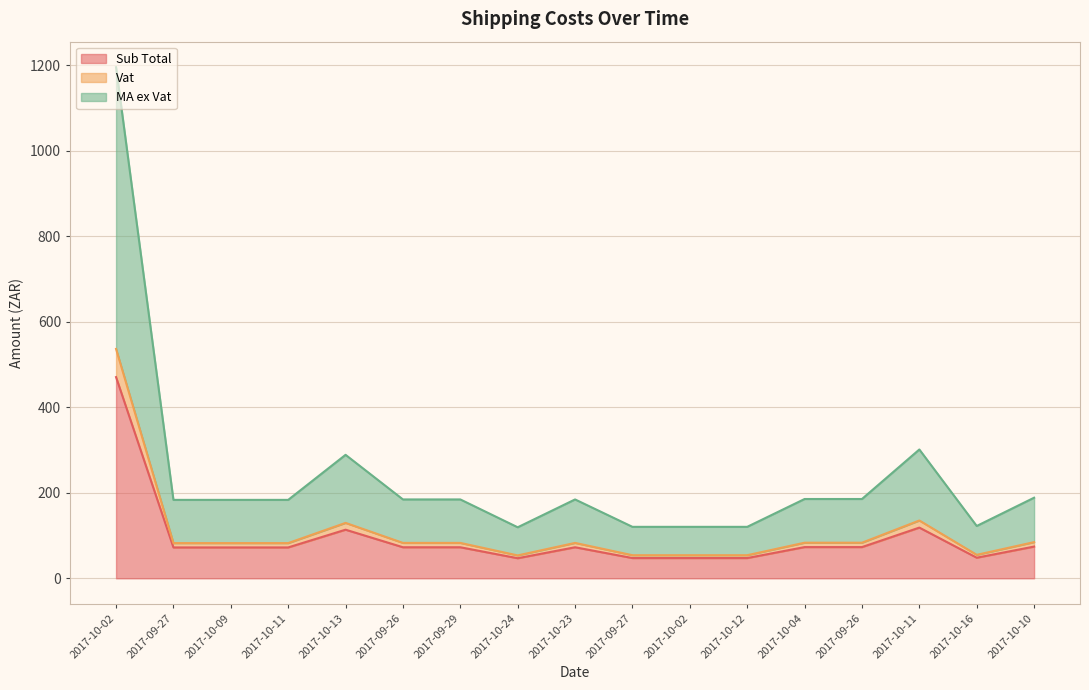

Reading left to right, extract all data points from this chart.

Sub Total: 470.7	72.2	72.2	72.2	113.7	72.6	72.6	47.0	72.6	47.4	47.4	47.4	73.0	73.0	118.6	48.2	74.2
Vat: 536.6	82.3	82.3	82.3	129.7	82.8	82.8	53.6	82.8	54.0	54.0	54.0	83.3	83.3	135.2	54.9	84.6
MA ex Vat: 1195.6	183.5	183.5	183.5	288.9	184.5	184.5	119.4	184.5	120.4	120.4	120.4	185.5	185.5	301.4	122.4	188.6